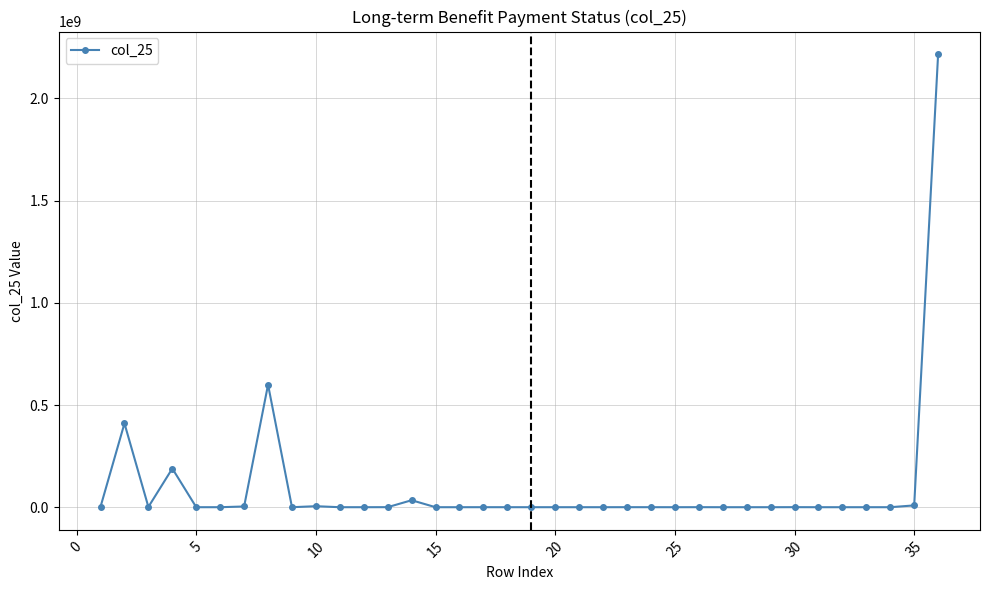

What is the greatest value displayed?

2216696016